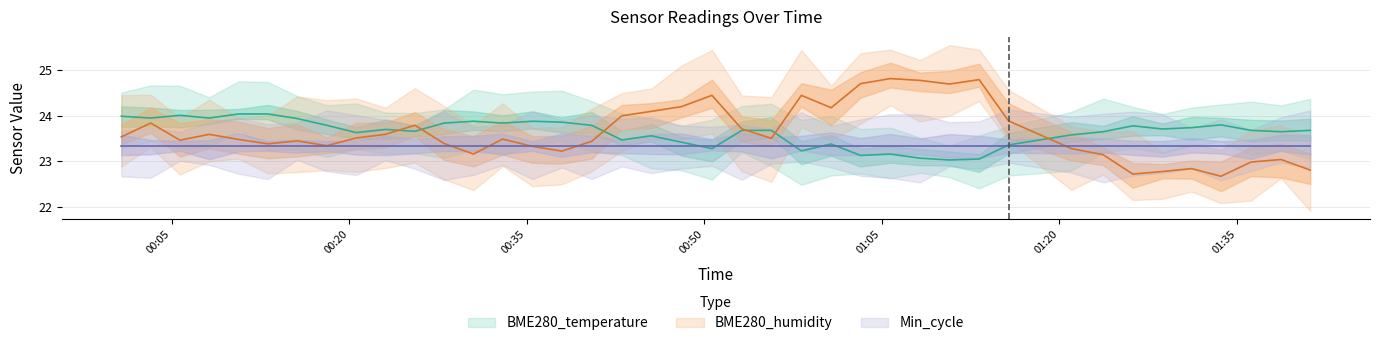

Read the BME280_temperature value at 2022/08/24 00:00:45.

24.0